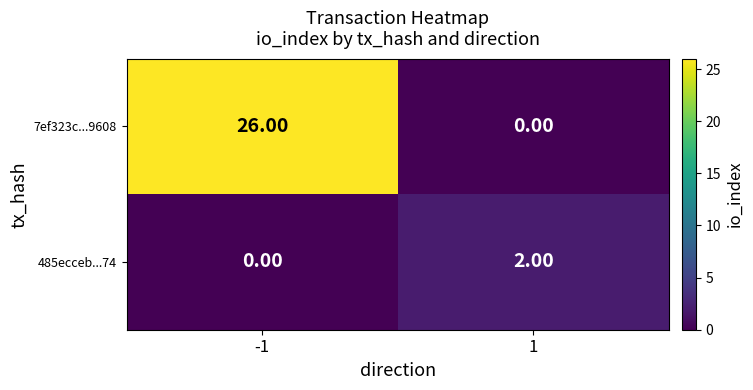

At -1, list the series in order from largest to smallest.

7ef323c...9608, 485ecceb...74